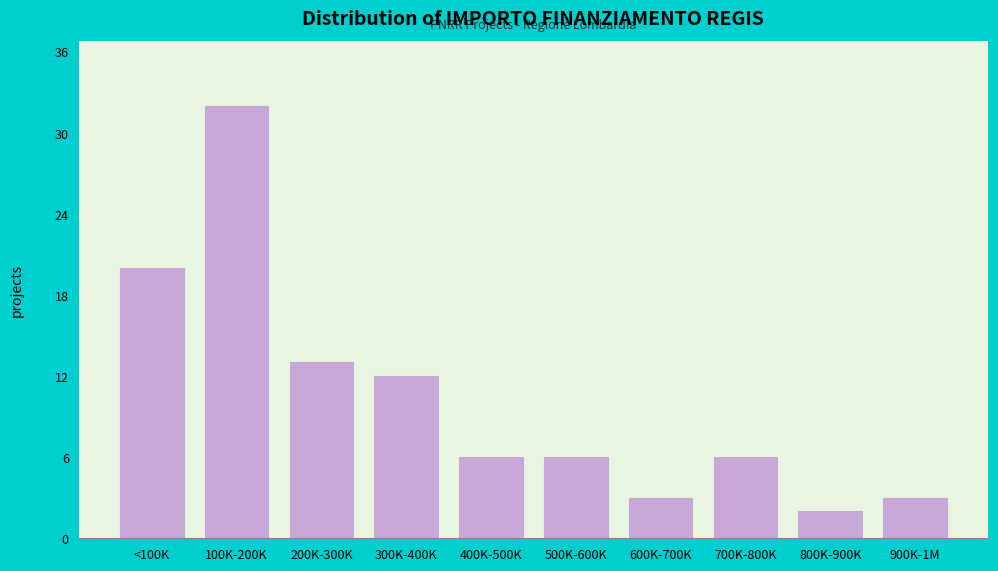

Reading right to left, extract all data points from this chart.

3	2	6	3	6	6	12	13	32	20